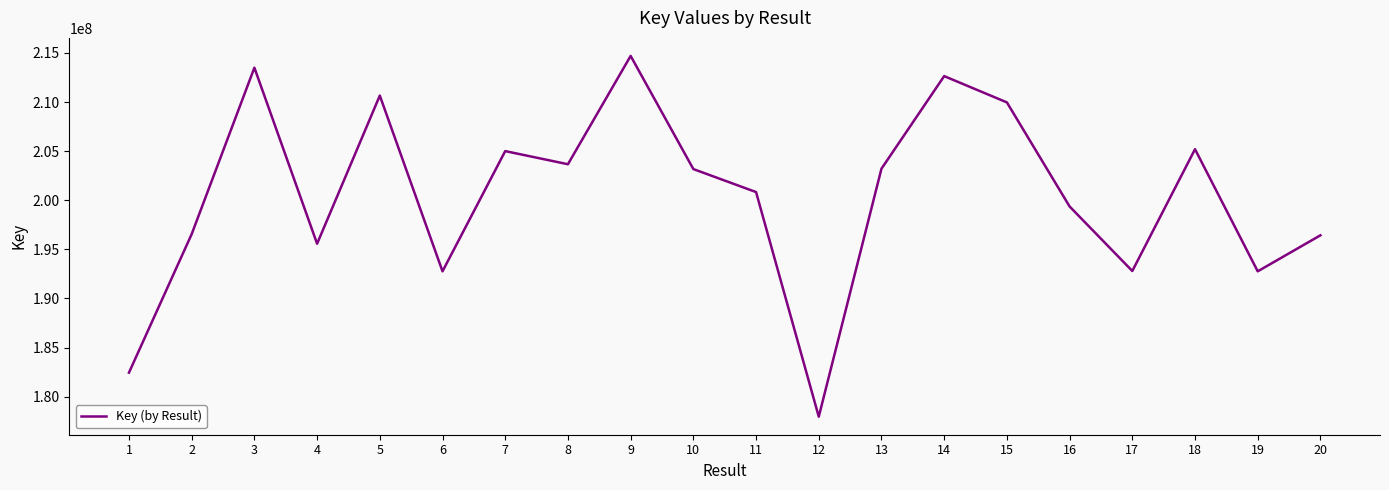

True or false: the data shows 112949249 at 17.

False